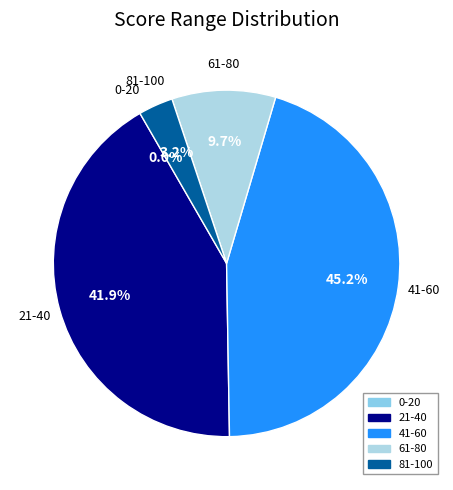

True or false: 26 accounts for 8% of the total.

False